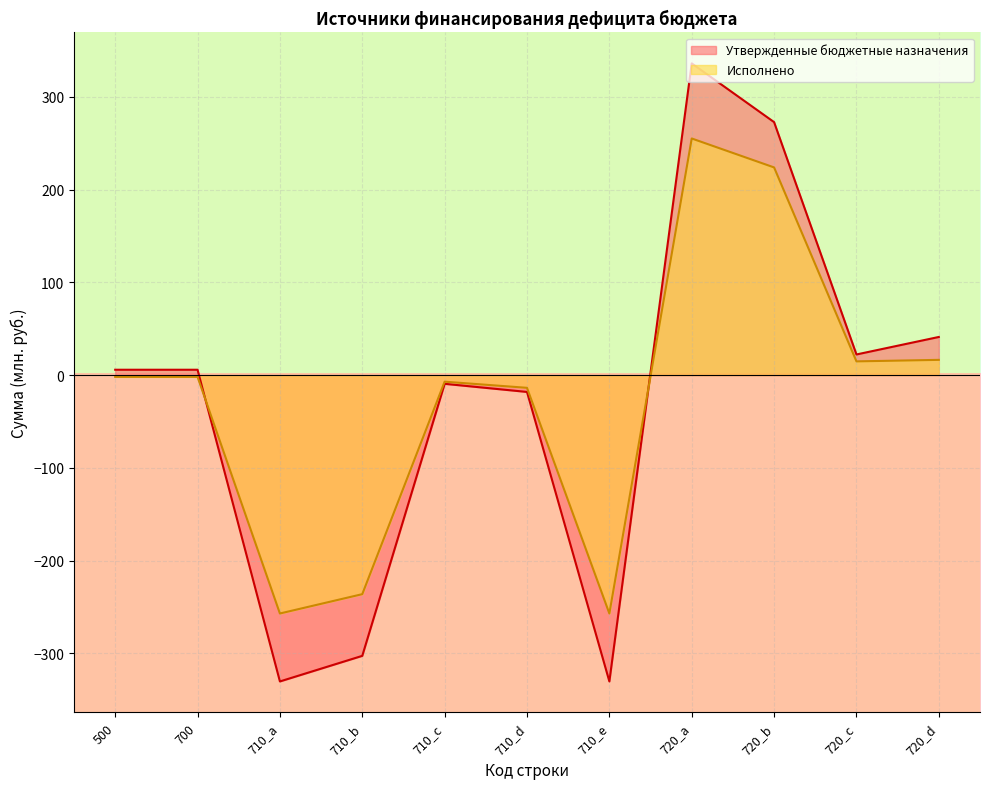

Is it true that Утвержденные бюджетные назначения equals -18.2 at 710_d?

True